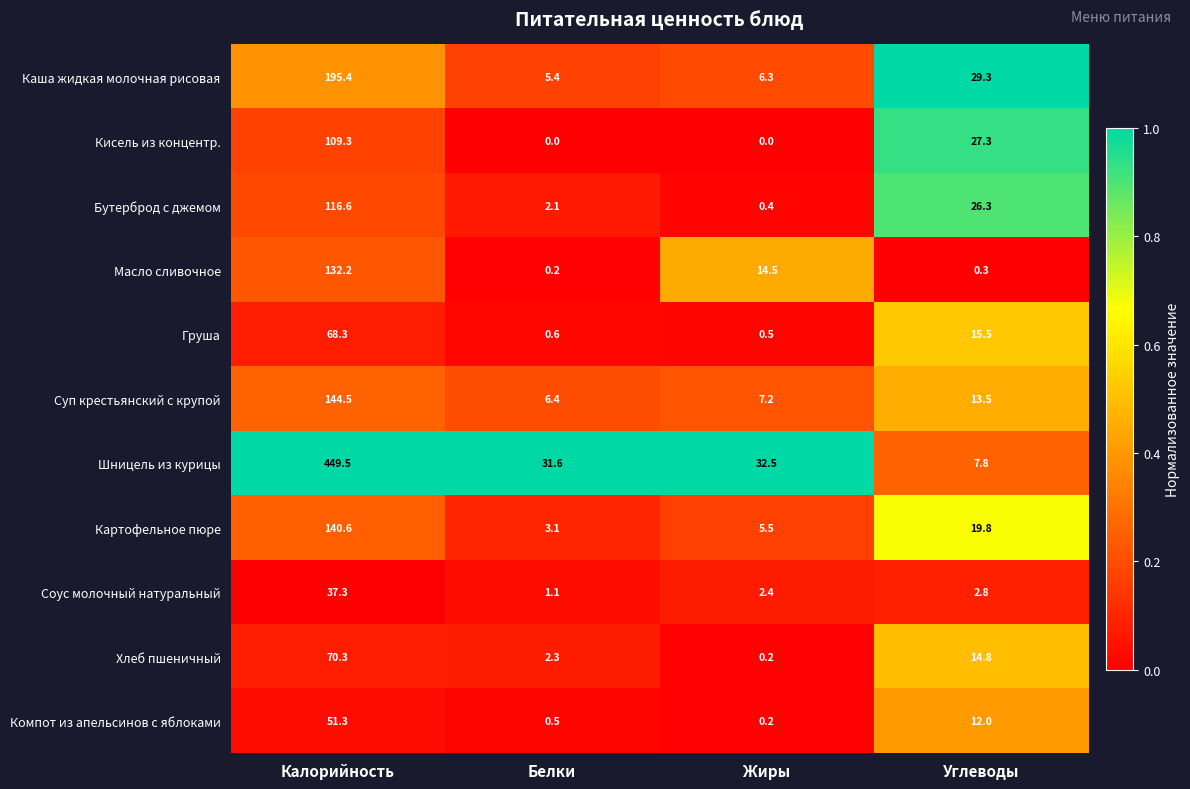

What is the average value of the Соус молочный натуральный series?

10.9